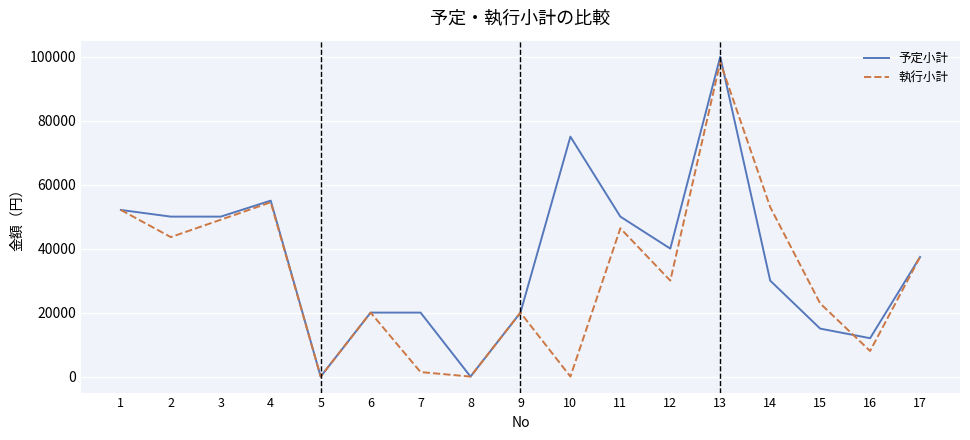

Between 5 and 14, which series saw the biggest shift?

執行小計